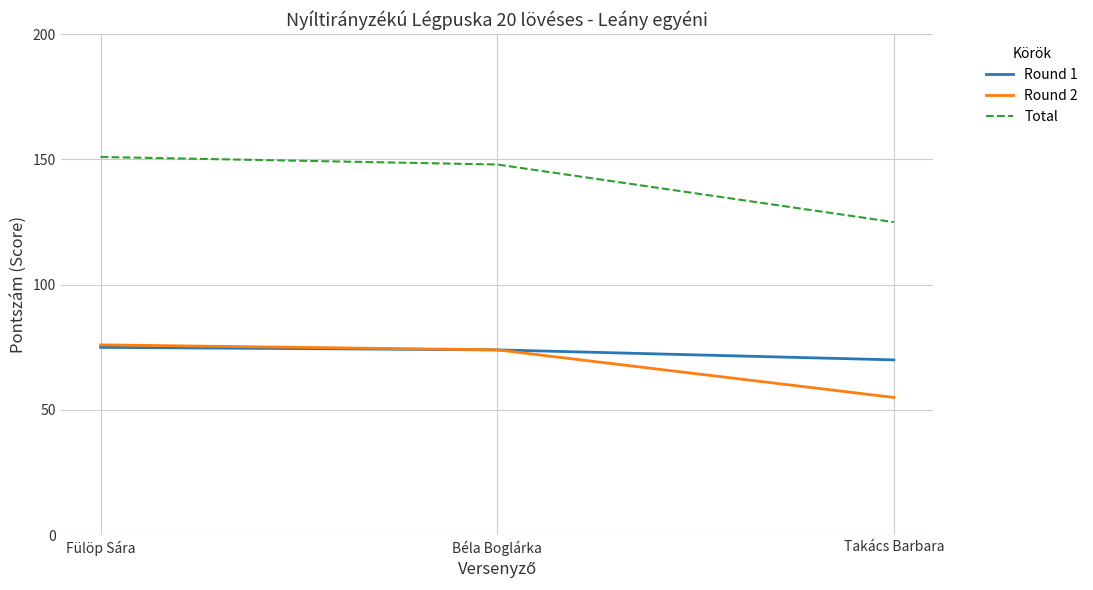

Reading left to right, what are all the values shown in this chart?

Round 1: Fülöp Sára=75	Béla Boglárka=74	Takács Barbara=70
Round 2: Fülöp Sára=76	Béla Boglárka=74	Takács Barbara=55
Total: Fülöp Sára=151	Béla Boglárka=148	Takács Barbara=125